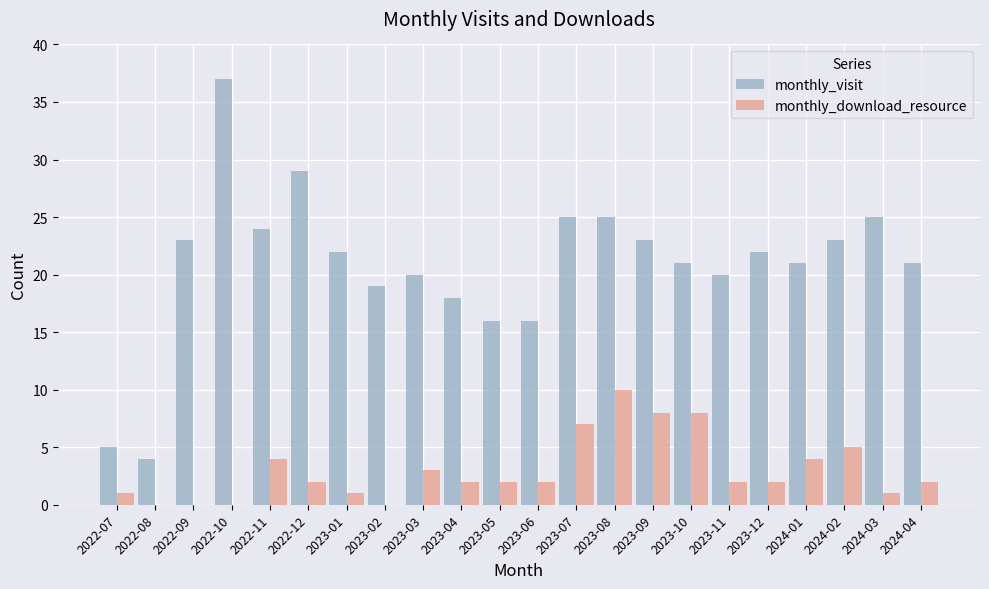

Which series has the largest range (max minus min)?

monthly_visit